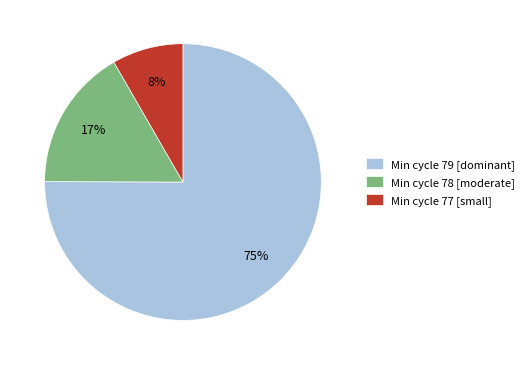

Is there any slice that represents more than half of the pie?

Yes